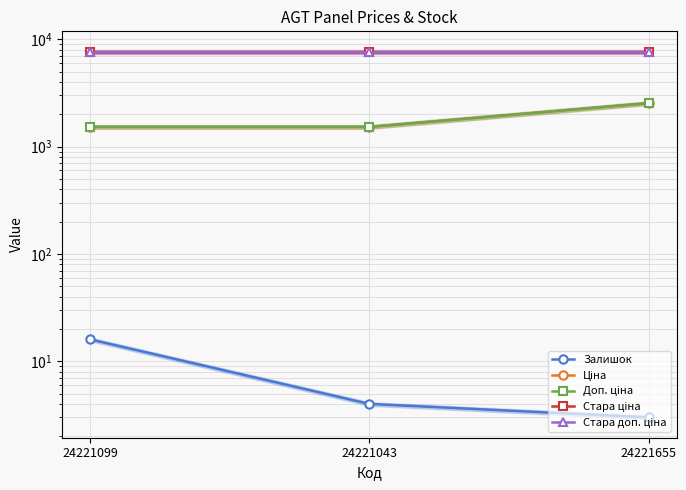

Reading right to left, transcribe all the data shown in this chart.

Залишок: 3.0	4.0	16.0
Ціна: 2543.9	1526.8	1526.8
Доп. ціна: 2544.0	1527.0	1527.0
Стара ціна: 7688.0	7688.0	7688.0
Стара доп. ціна: 7688.0	7688.0	7688.0